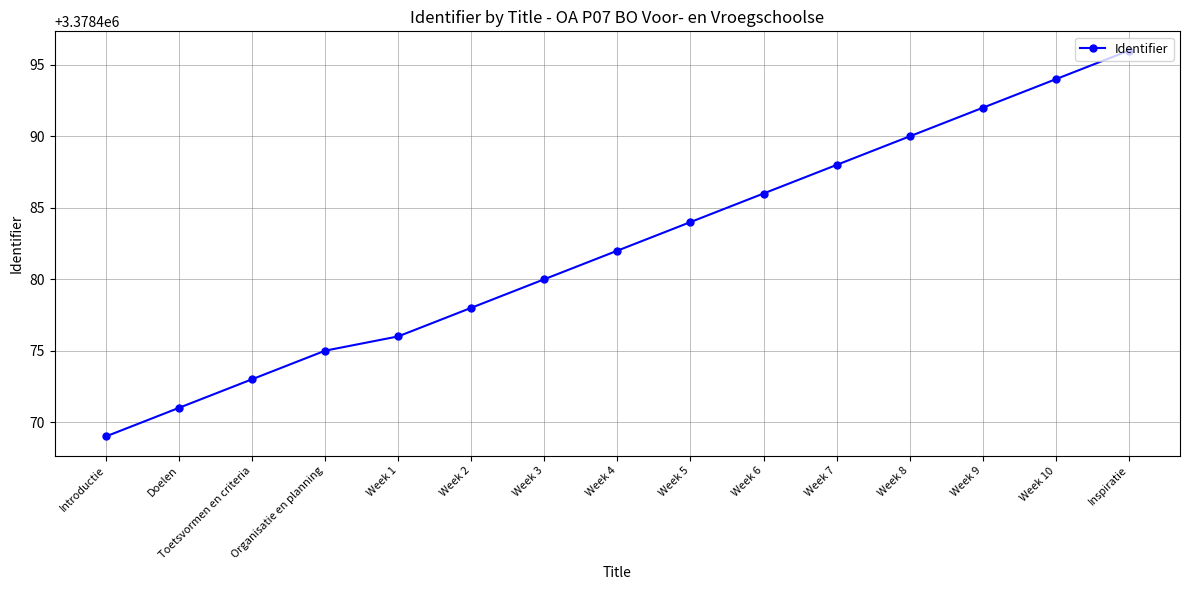

Rank the categories by value from lowest to highest.

Introductie, Doelen, Toetsvormen en criteria, Organisatie en planning, Week 1, Week 2, Week 3, Week 4, Week 5, Week 6, Week 7, Week 8, Week 9, Week 10, Inspiratie